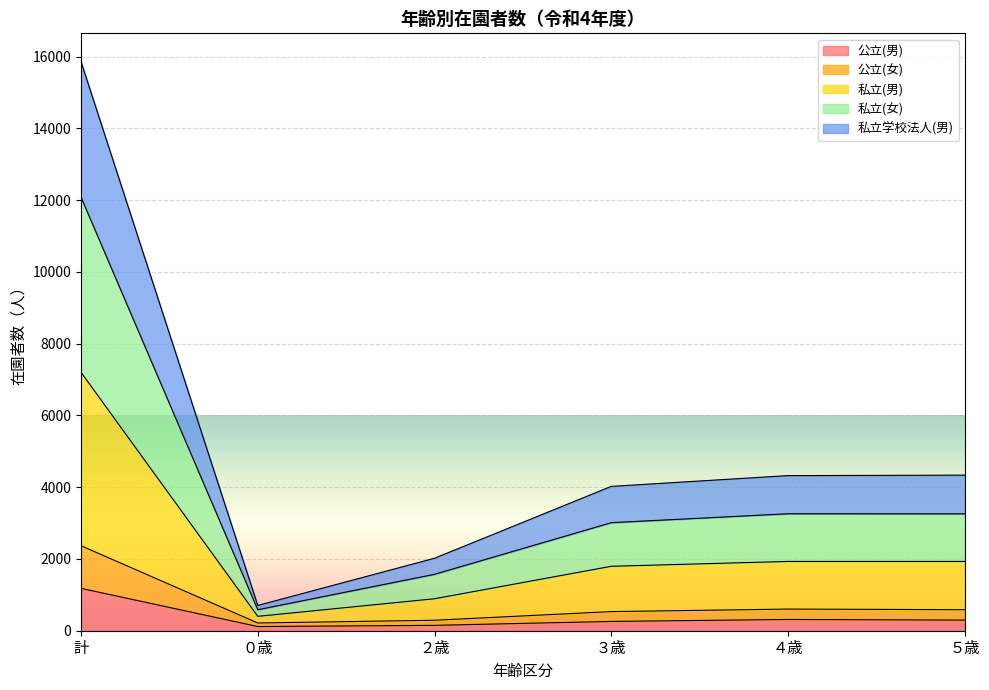

Does the chart display data point markers on the line(s)?

No